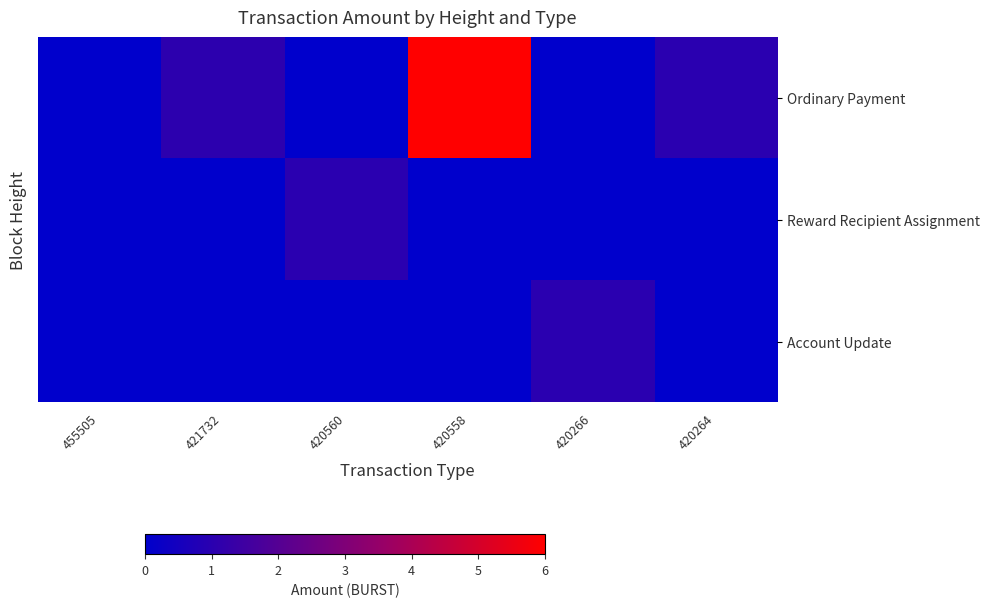

Rank the series by their maximum value, from lowest to highest.

Reward Recipient Assignment, Account Update, Ordinary Payment